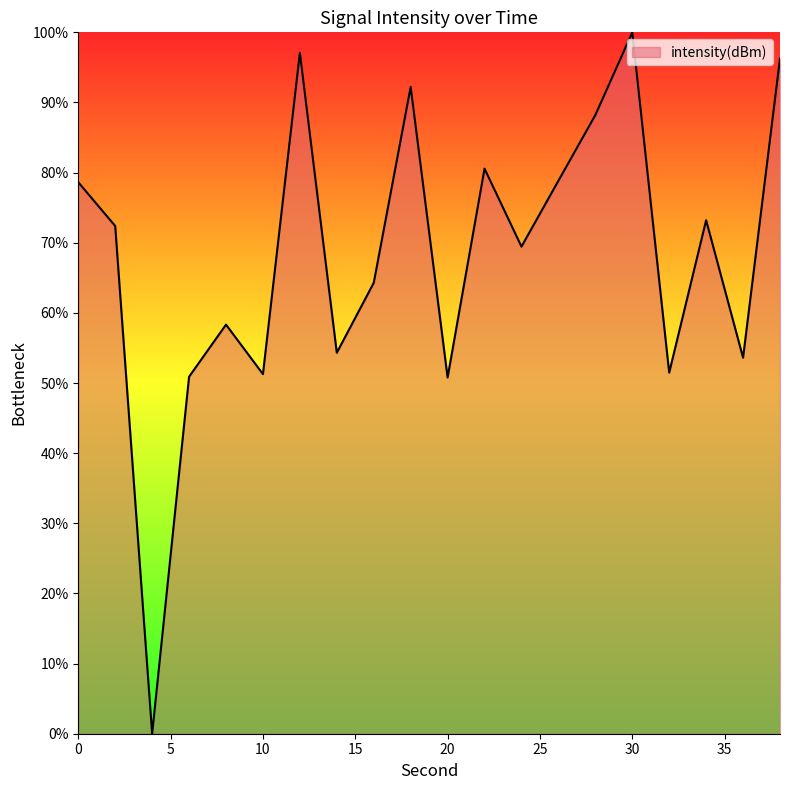

What is the difference between the maximum and minimum values?

100.0